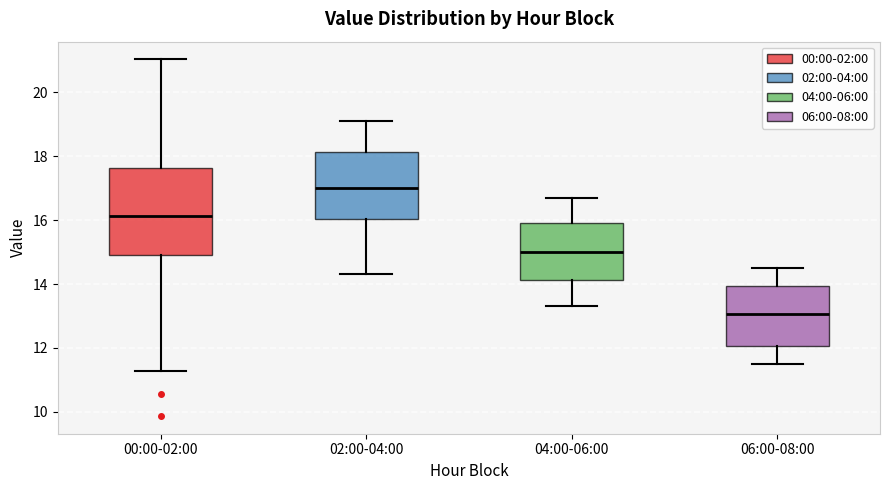

Reading left to right, transcribe this box plot: for each box, give where its median line is, the range the box spans, and where its two whiskers end, as read against the y-axis. The values are not printed on the chart, so give them approximately, as read against the axis.

00:00-02:00: median 16.2, box 15.0 to 17.6, whiskers 11.2 to 21.0
02:00-04:00: median 17.0, box 16.0 to 18.2, whiskers 14.4 to 19.2
04:00-06:00: median 15.0, box 14.2 to 16.0, whiskers 13.4 to 16.8
06:00-08:00: median 13.0, box 12.0 to 14.0, whiskers 11.6 to 14.6